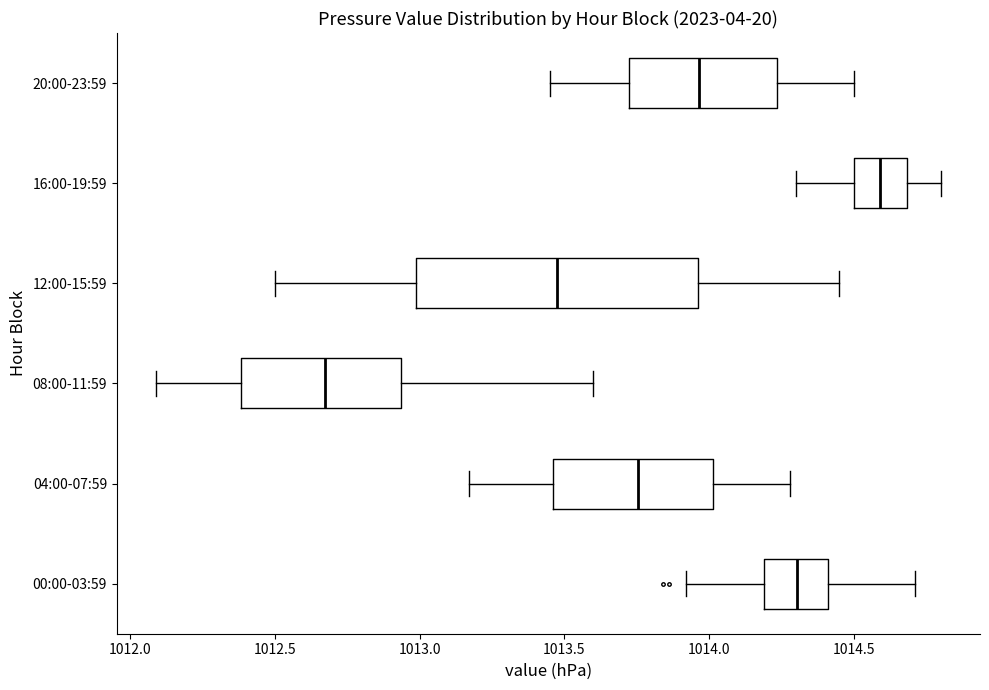

Reading bottom to top, read every box against the x-axis: the position of its median line, the range the box covers, and the ends of its whiskers. The values are not printed on the chart, so give them approximately, as read against the axis.

00:00-03:59: median 1014.30, box 1014.20 to 1014.40, whiskers 1013.90 to 1014.70
04:00-07:59: median 1013.75, box 1013.45 to 1014.00, whiskers 1013.15 to 1014.30
08:00-11:59: median 1012.70, box 1012.40 to 1012.95, whiskers 1012.10 to 1013.60
12:00-15:59: median 1013.50, box 1013.00 to 1013.95, whiskers 1012.50 to 1014.45
16:00-19:59: median 1014.60, box 1014.50 to 1014.70, whiskers 1014.30 to 1014.80
20:00-23:59: median 1013.95, box 1013.70 to 1014.25, whiskers 1013.45 to 1014.50